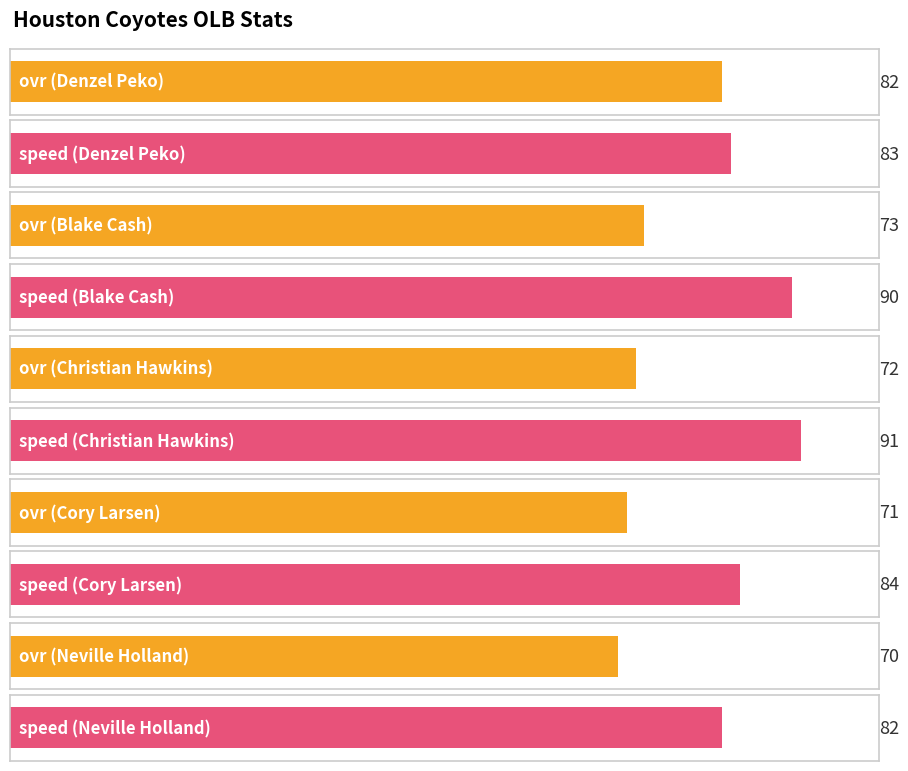

Does the chart contain stacked bars?

No